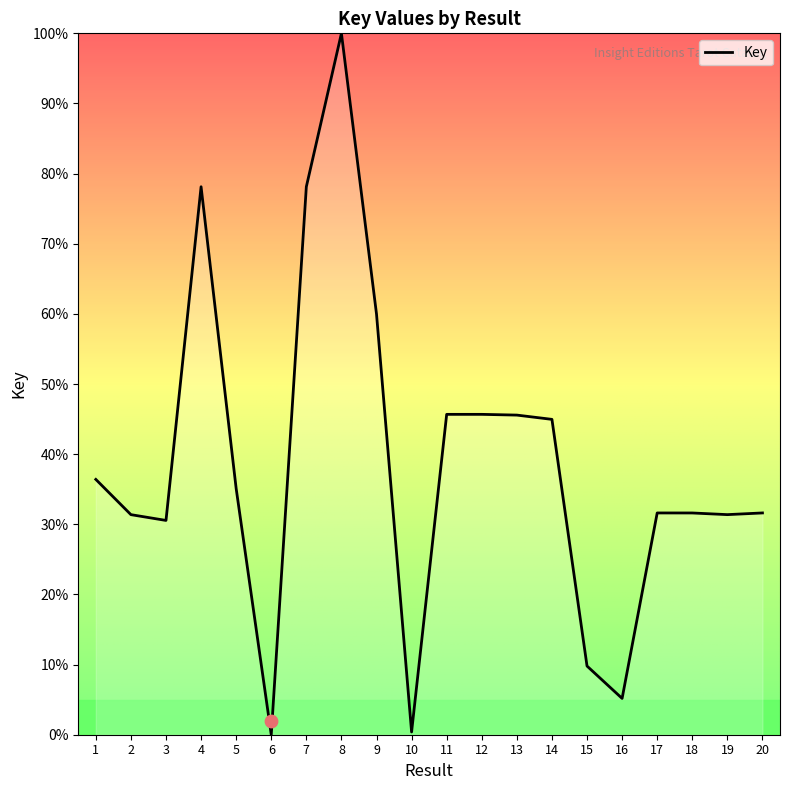

Approximately how many times larger is the value at 19 compared to 15?

3.2